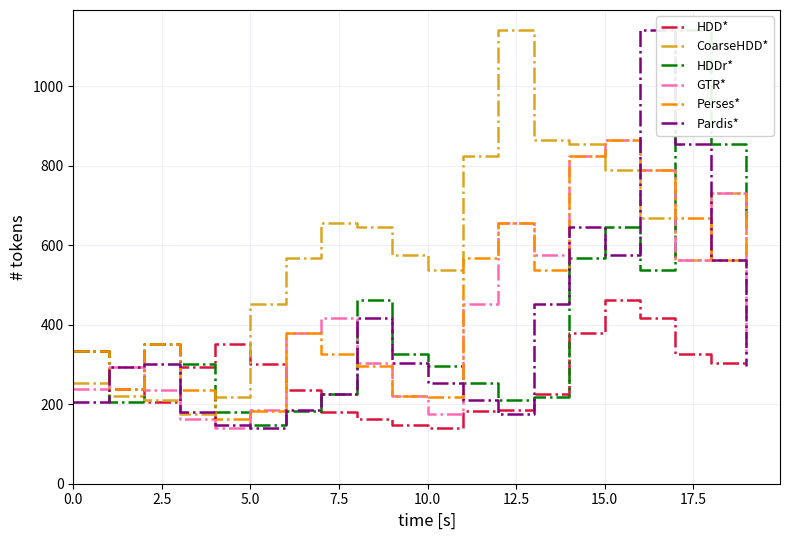

True or false: GTR* and HDD* intersect in this chart.

True